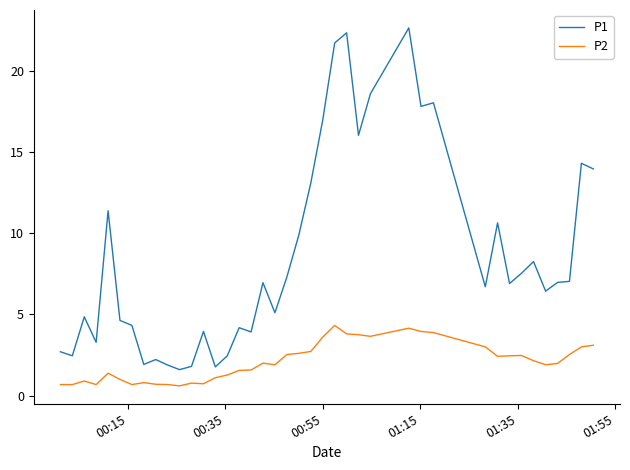

What is the difference between the maximum and minimum values in the P1 series?

21.0